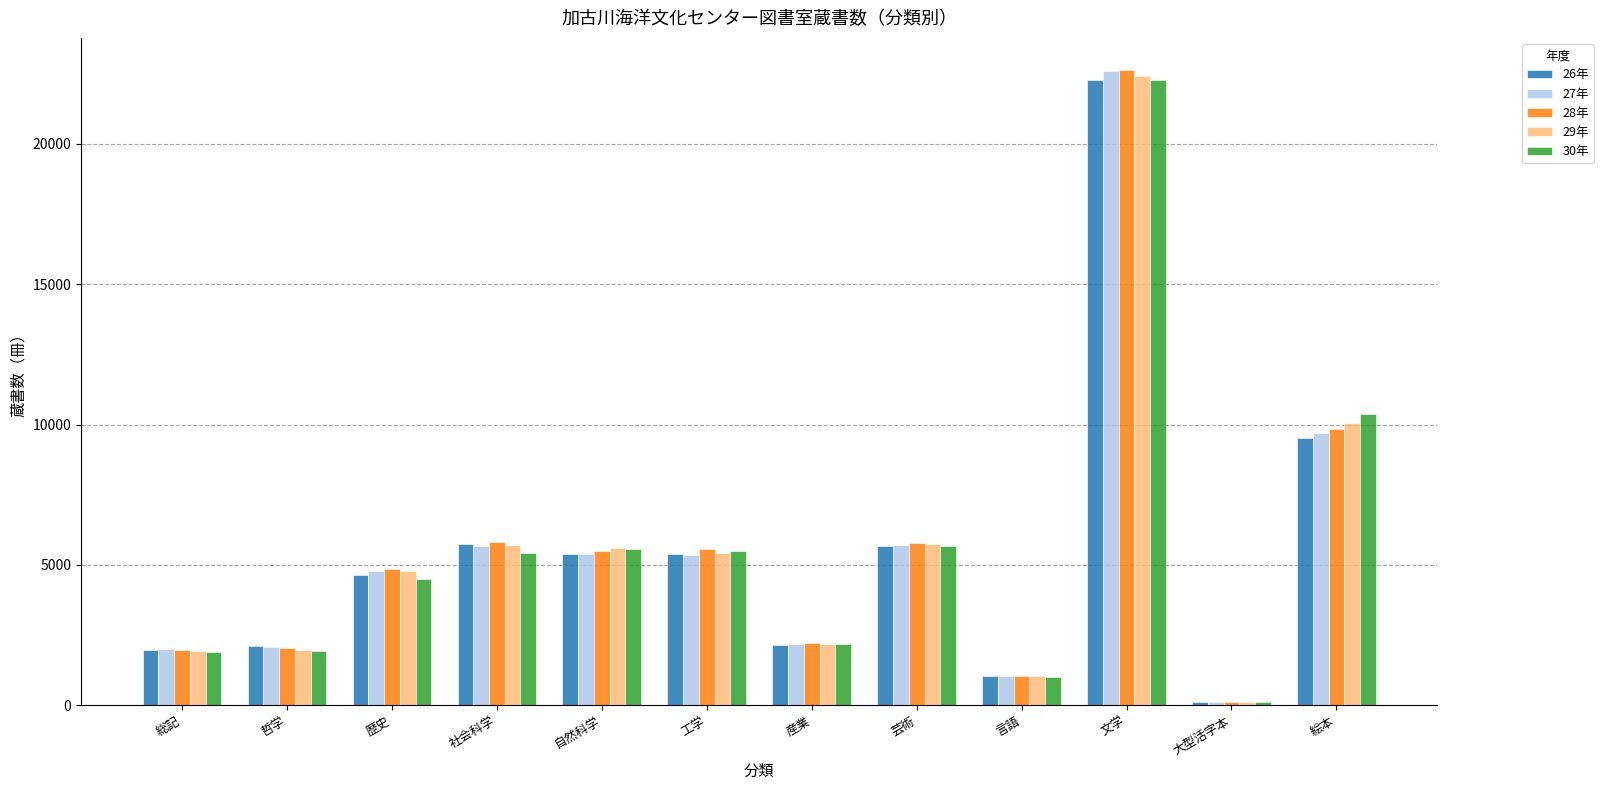

The 28年 series shows 5507 at 自然科学. True or false?

True